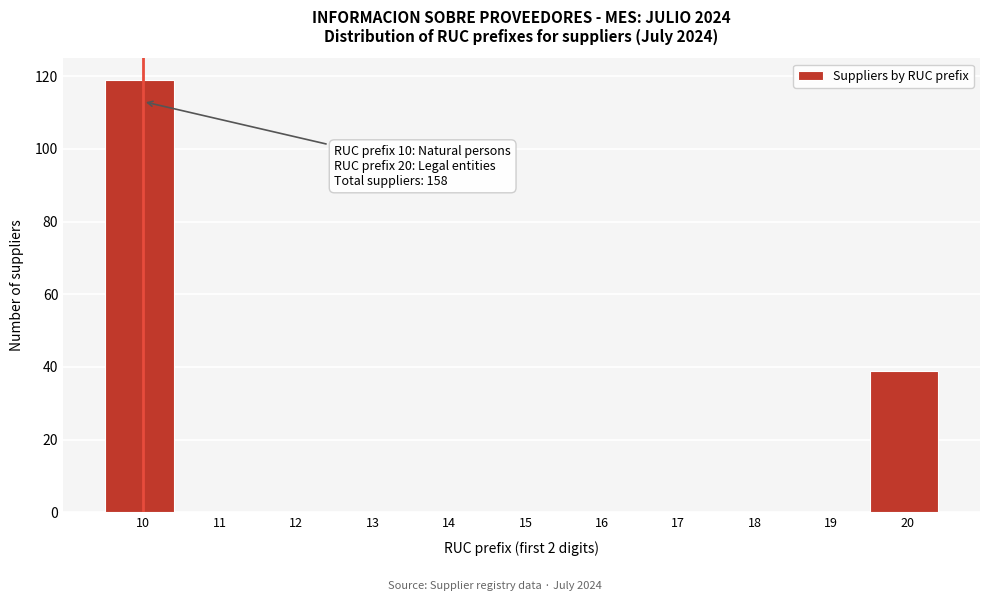

Reading right to left, what are all the values shown in this chart?

20=39	19=0	18=0	17=0	16=0	15=0	14=0	13=0	12=0	11=0	10=119